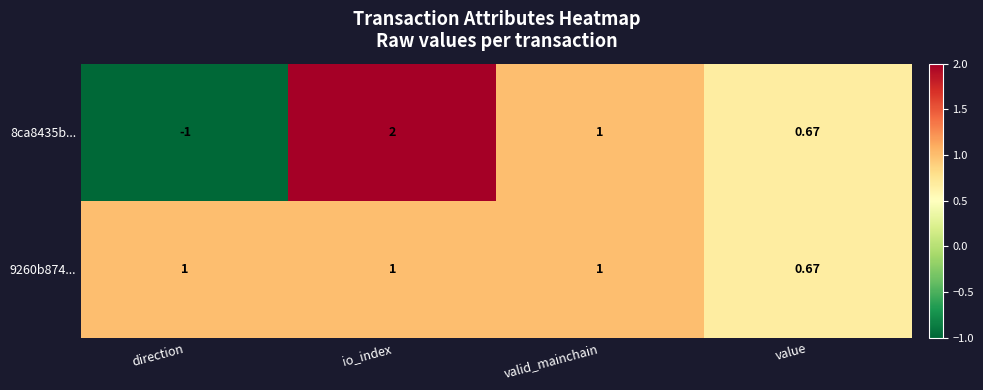

How many negative values does the 8ca8435b... series have?

1